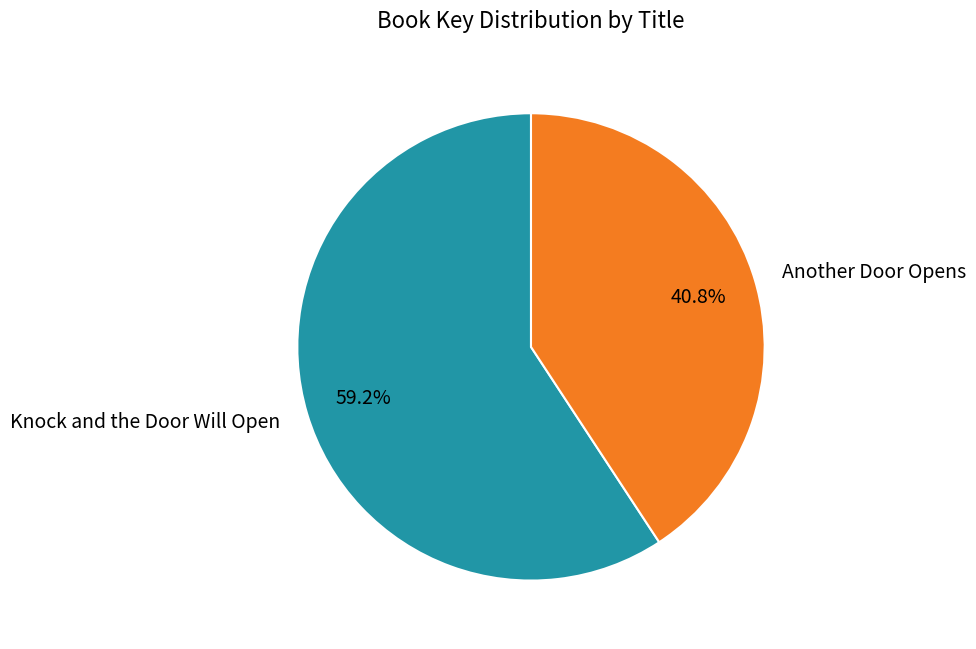

To the nearest percent, what percentage of the pie is Knock and the Door Will Open?

59%